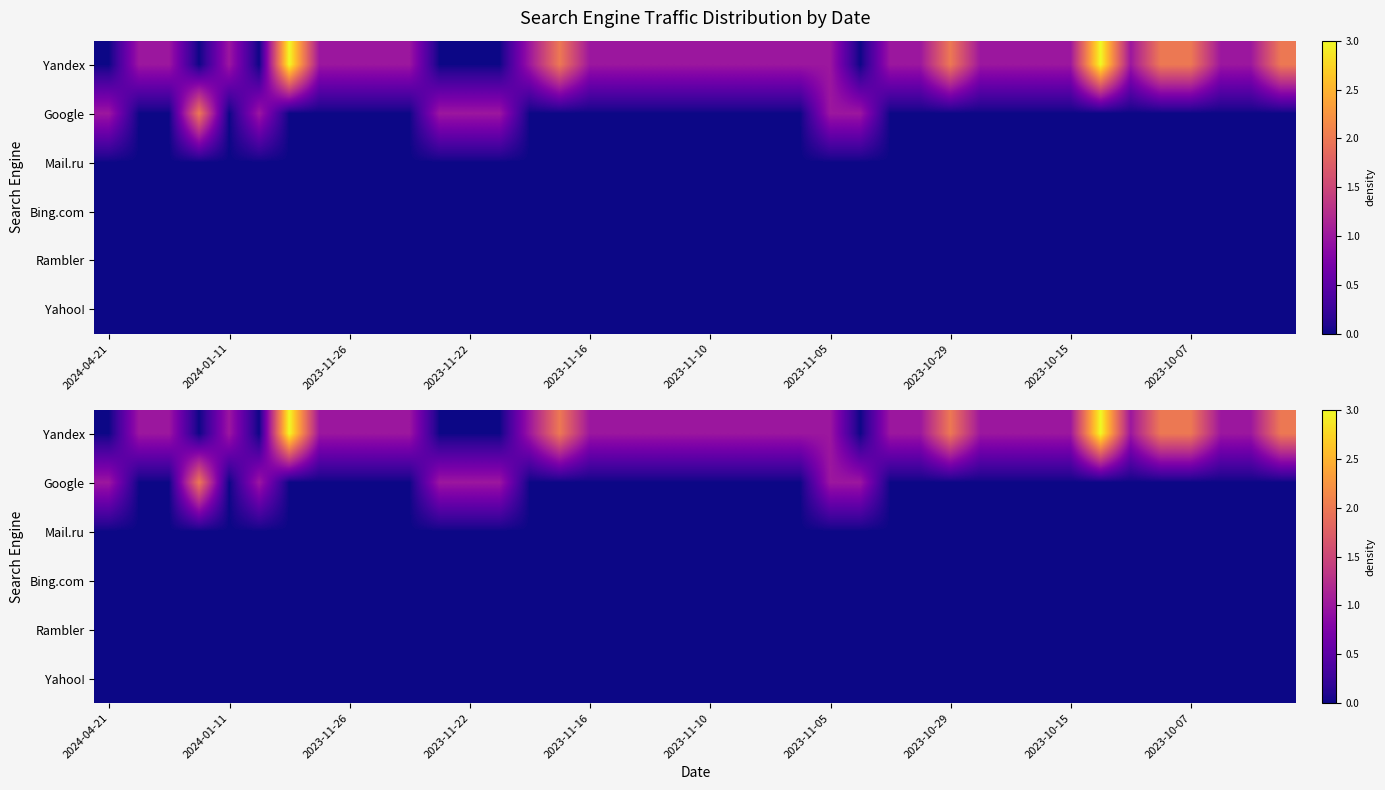

Is it true that Google equals 0 at 2023-11-26?

True